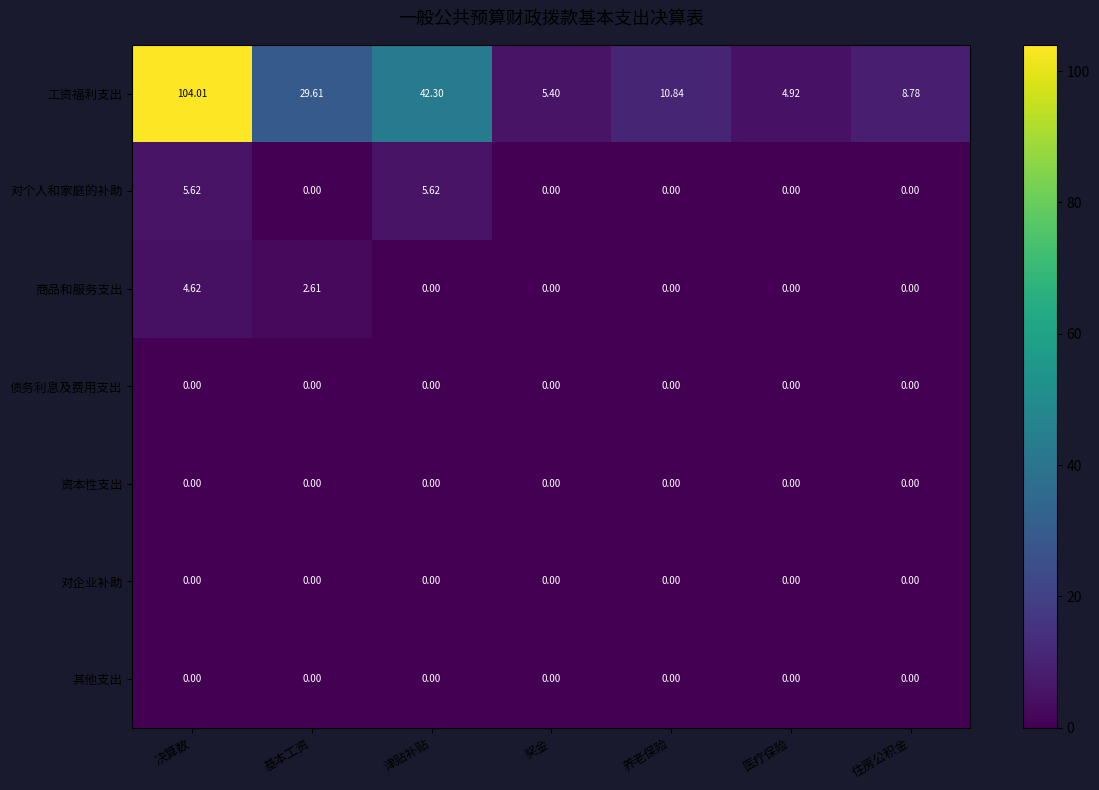

Between 决算数 and 奖金, which series saw the biggest shift?

工资福利支出